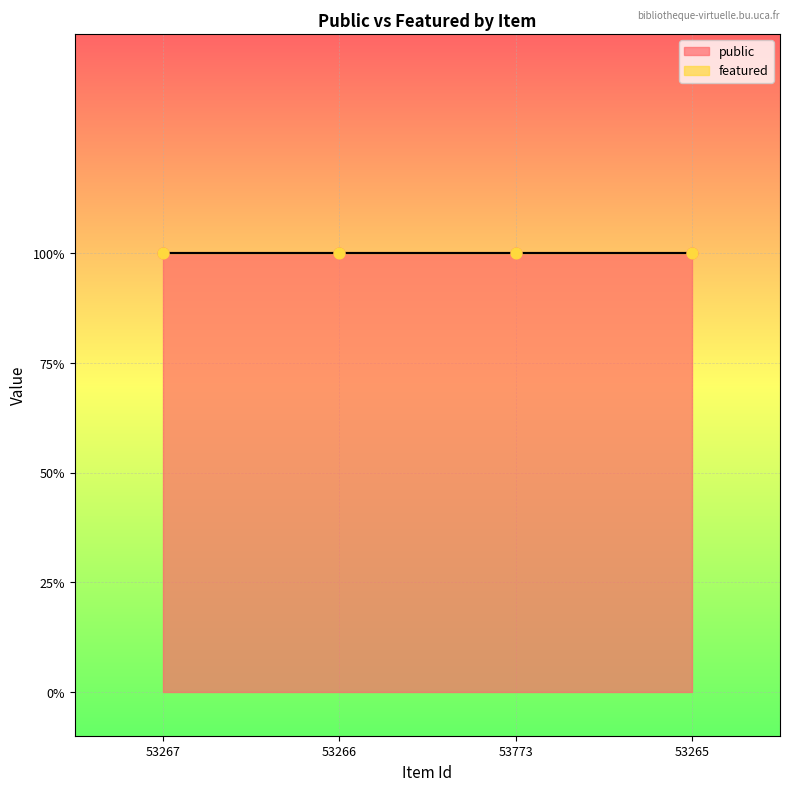

Which series reaches the maximum Y coordinate?

public